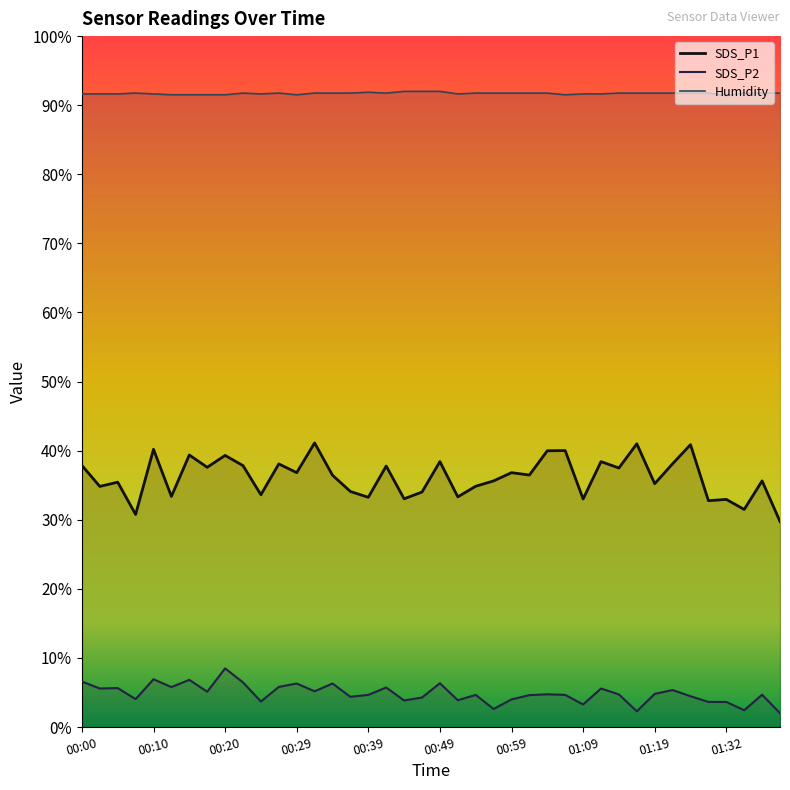

What is the minimum value for Humidity?

91.4